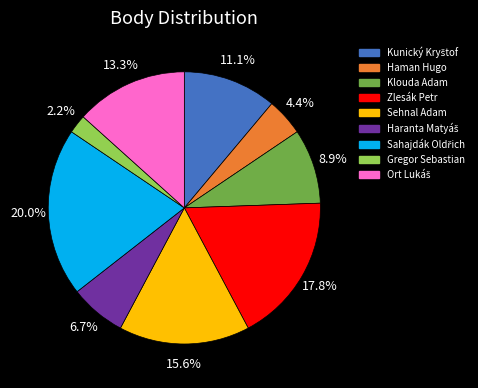

Count the number of slices in the pie.

9